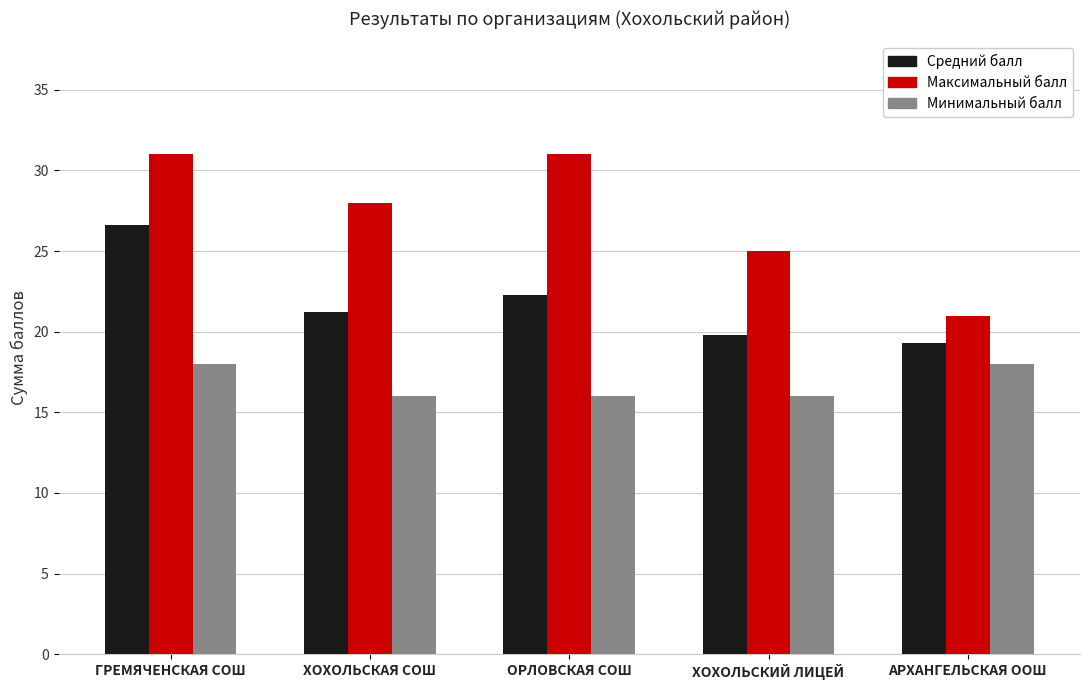

How many distinct data groups are displayed?

3